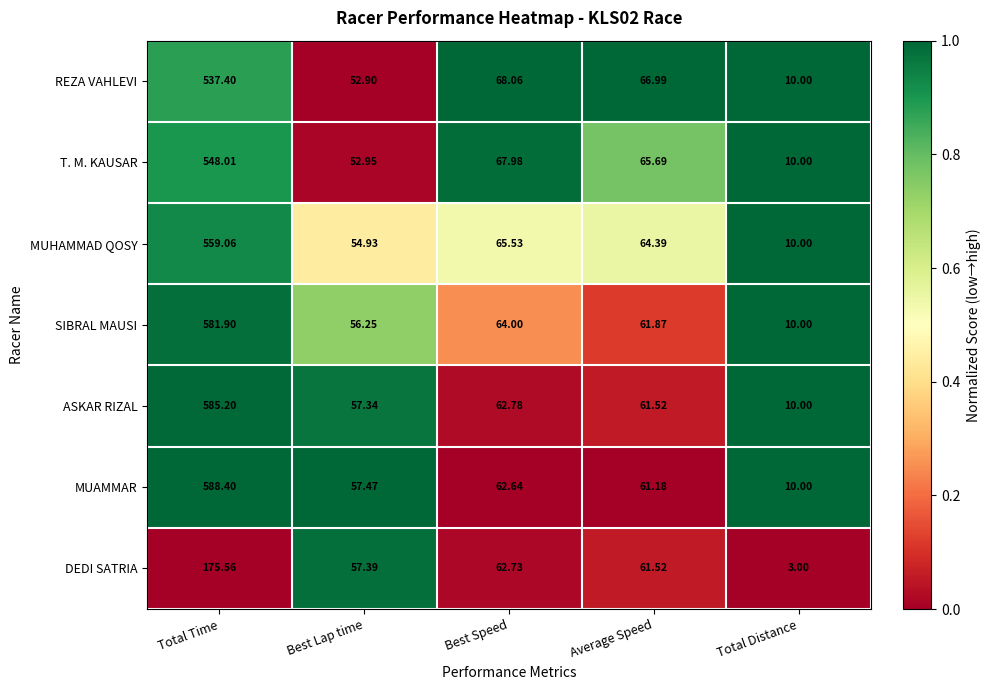

Rank the categories by SIBRAL MAUSI value from highest to lowest.

Total Time, Best Speed, Average Speed, Best Lap time, Total Distance